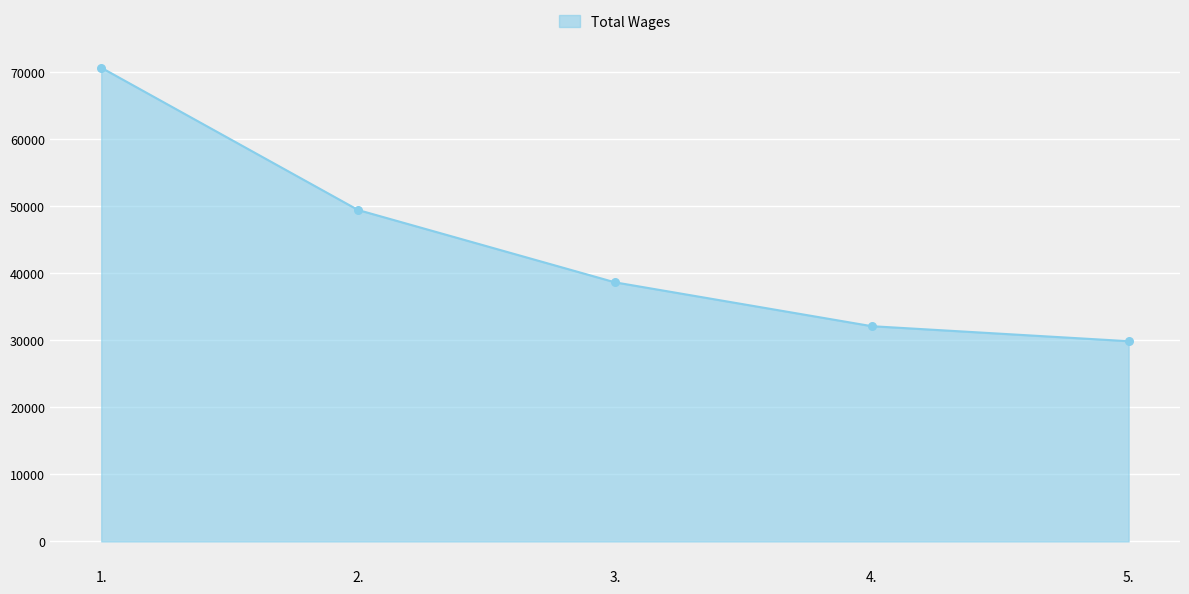

Between 4. and 2., which is larger?

2.